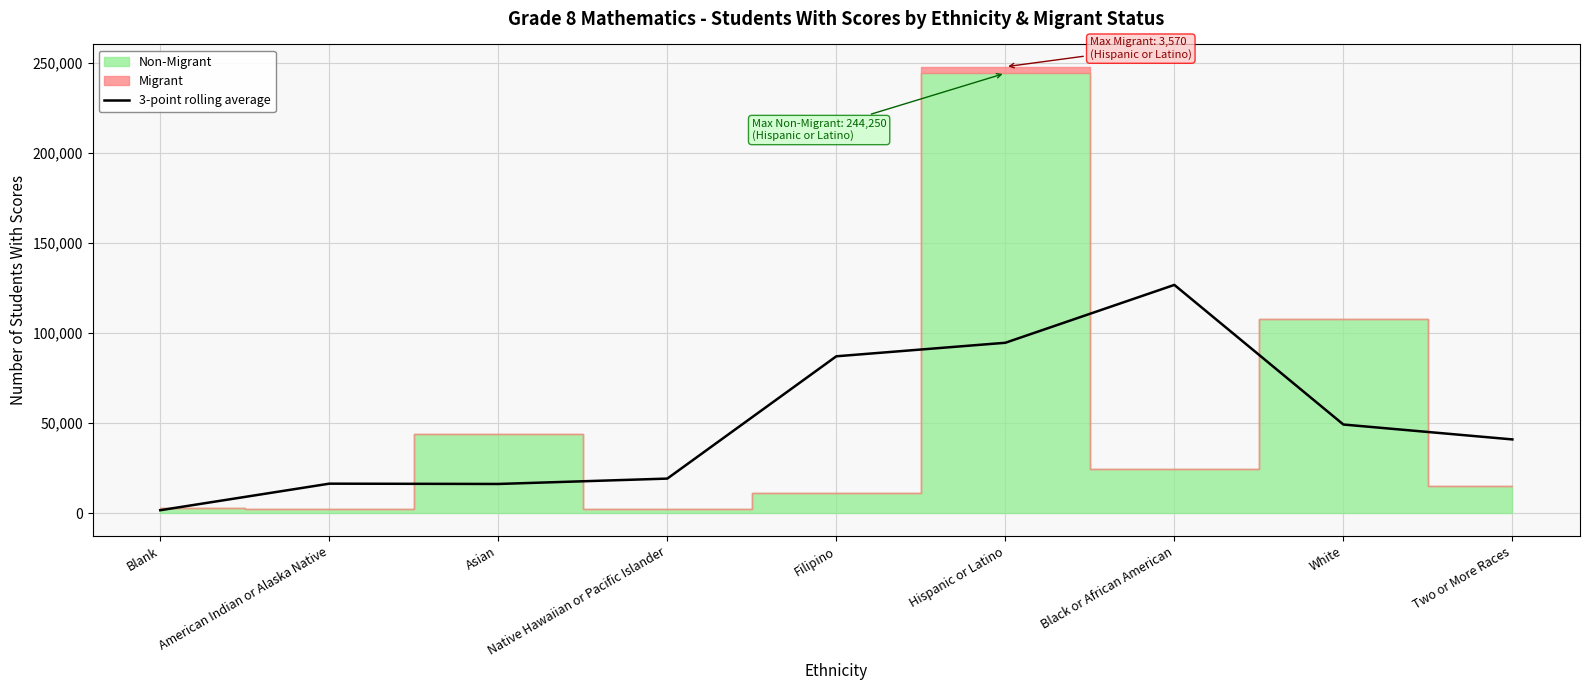

What is the difference between the maximum and minimum values?

125041.3